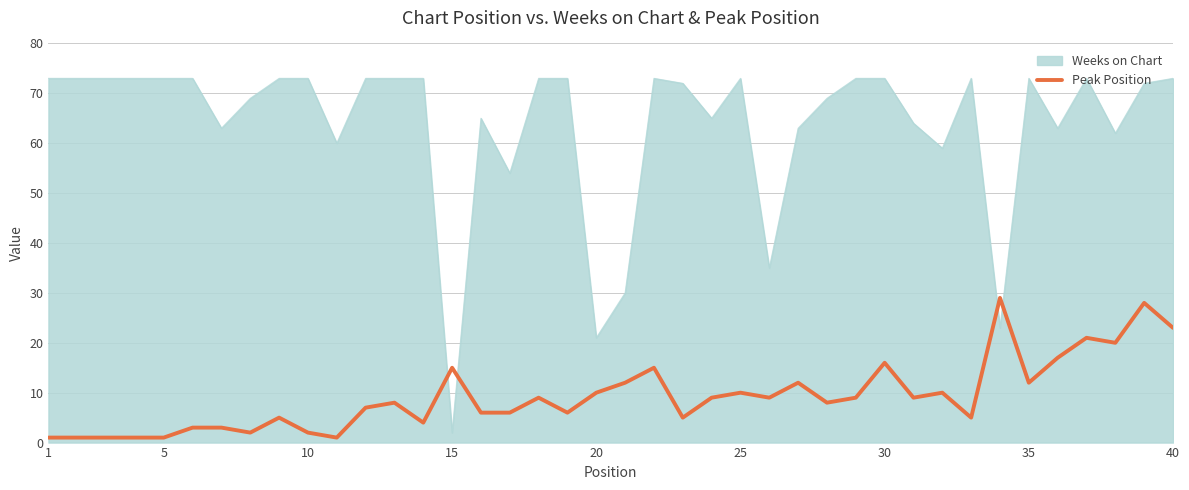

List the series in order of their overall mean, lowest first.

Peak Position, Weeks on Chart